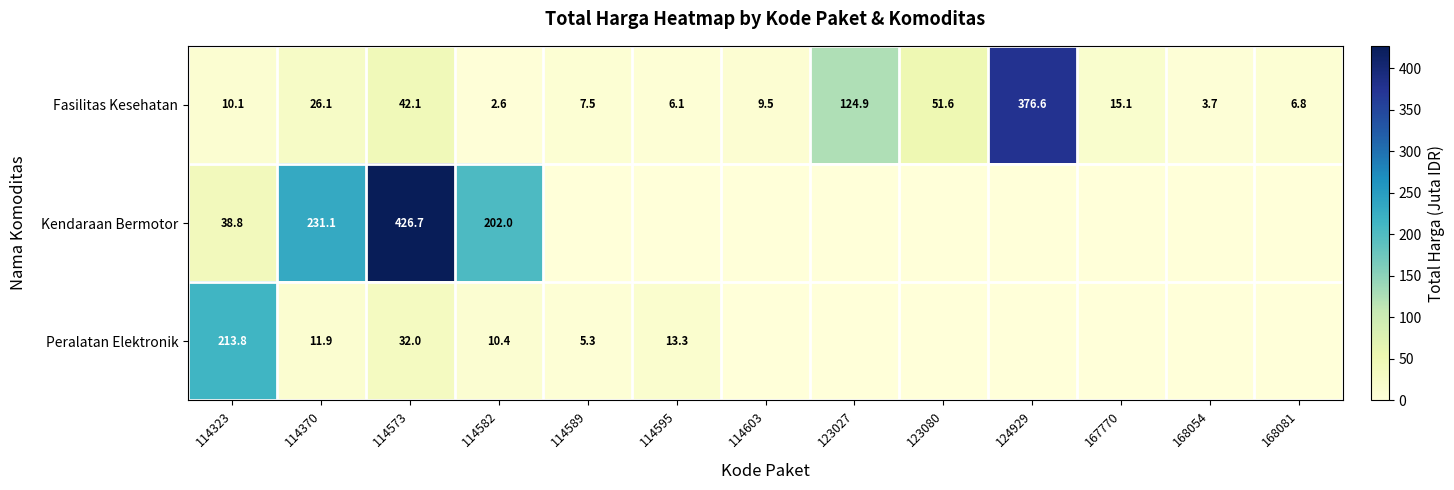

Where is Fasilitas Kesehatan nearest to the value 189?

123027